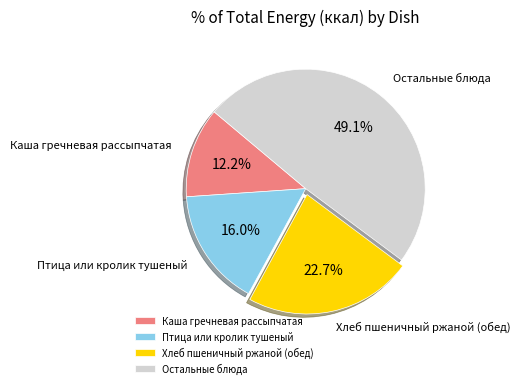

Is there any slice that represents more than half of the pie?

No